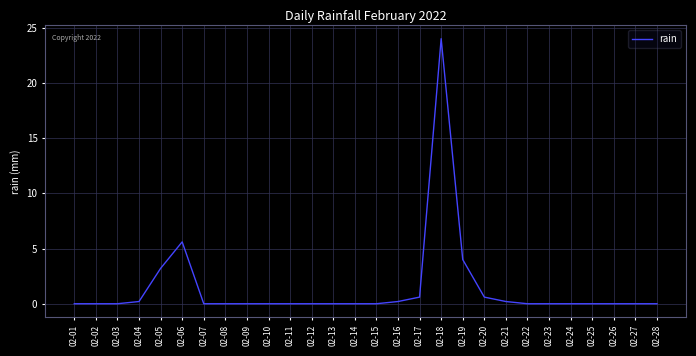

At which label is the value closest to 12?

02-06